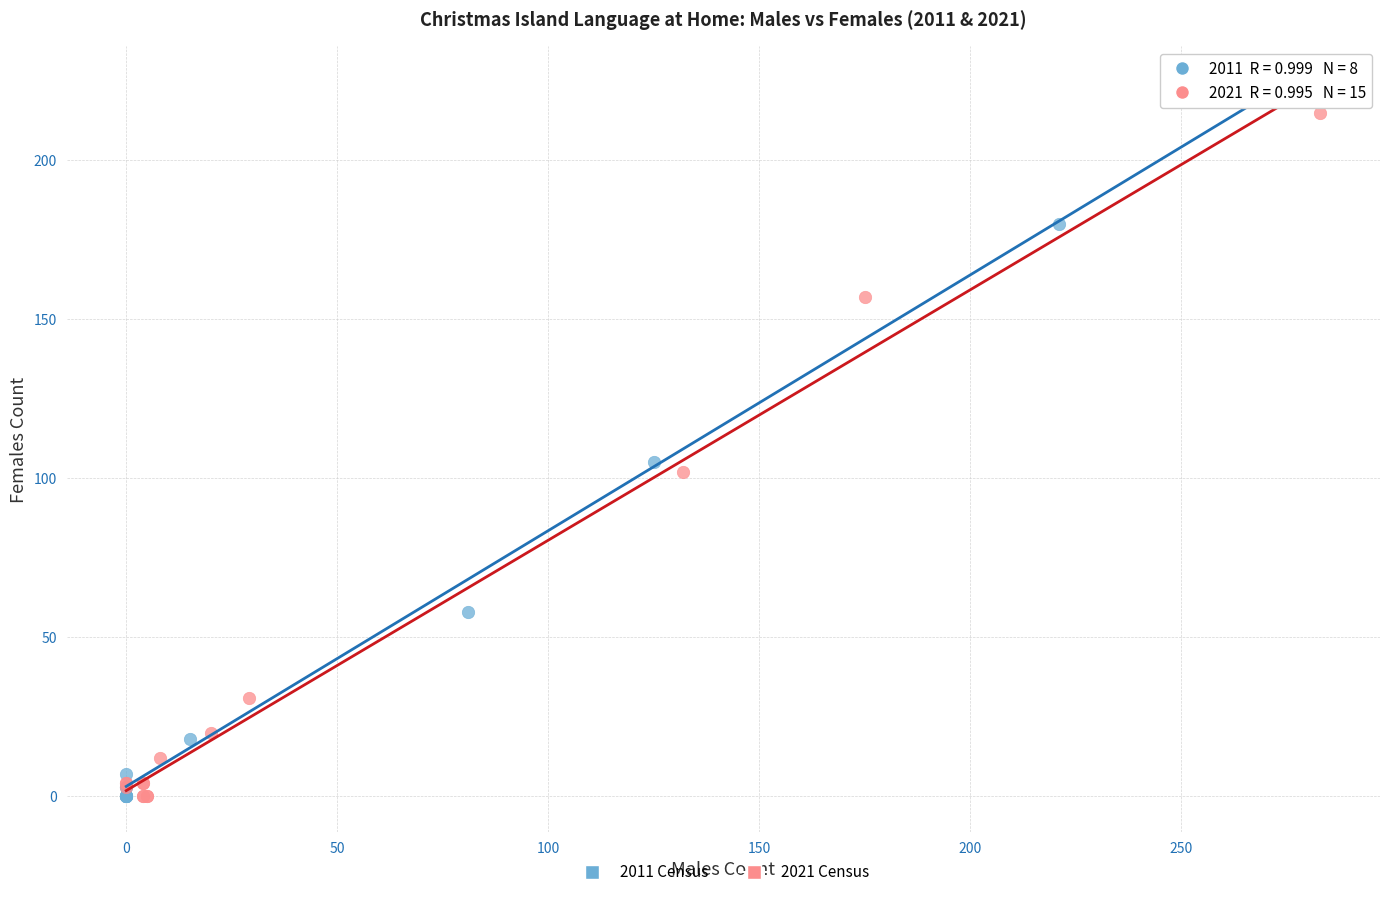

Which series has the largest Y range (max minus min)?

2011 Census